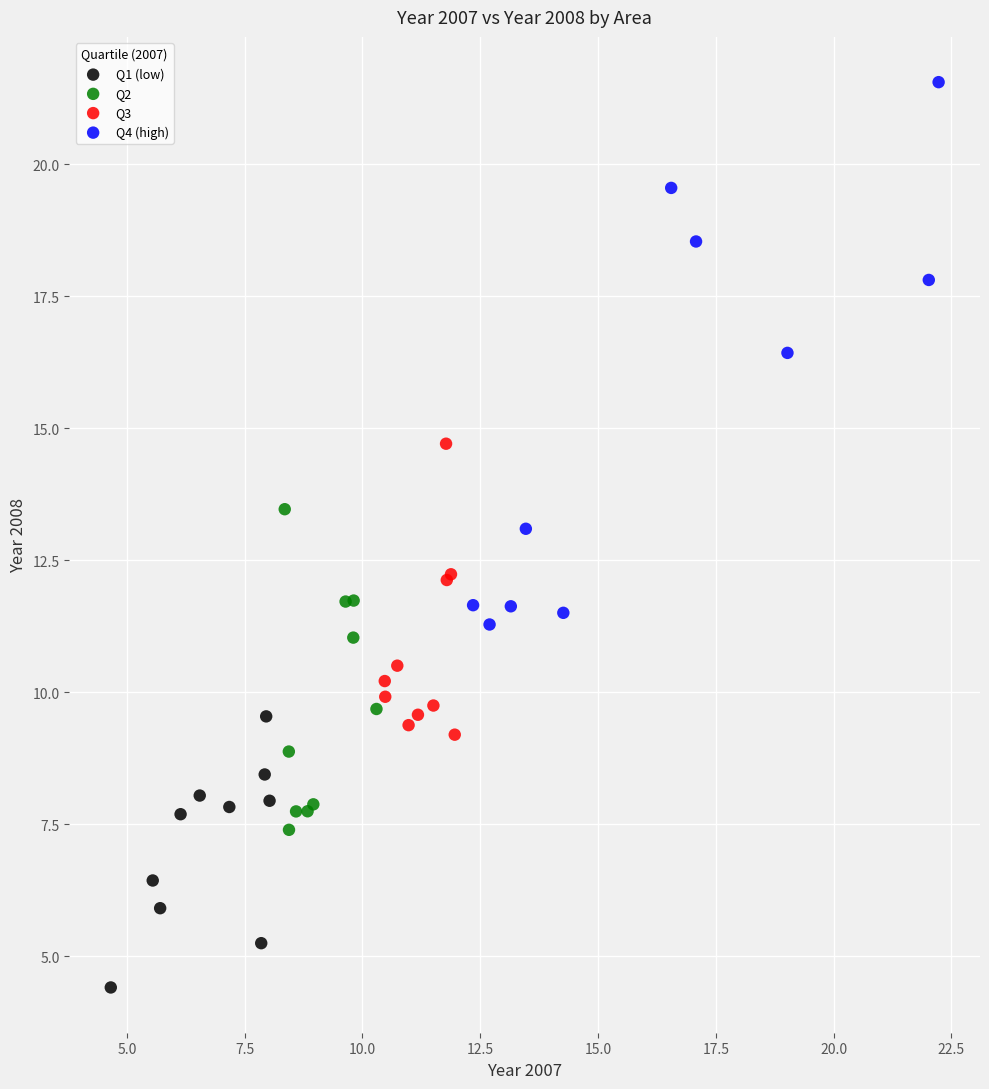

Which series contains the highest Y value?

Q4 (high)